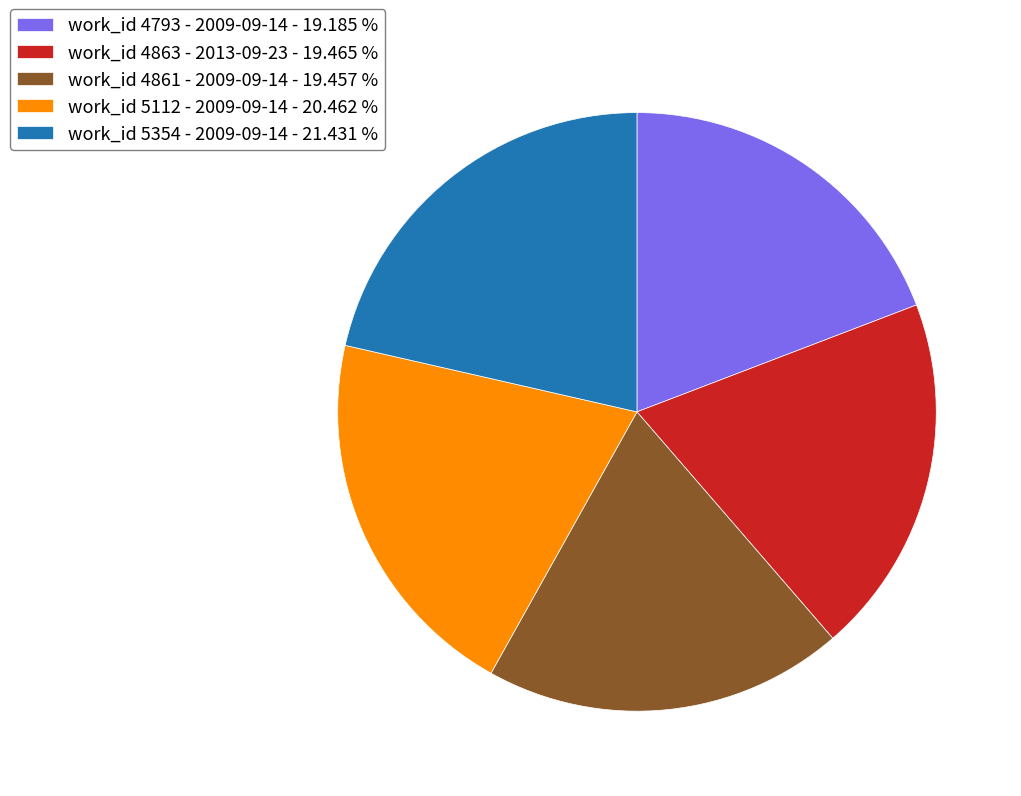

Does work_id 5354 - 2009-09-14 - 21.431 % represent more than half of the total?

No